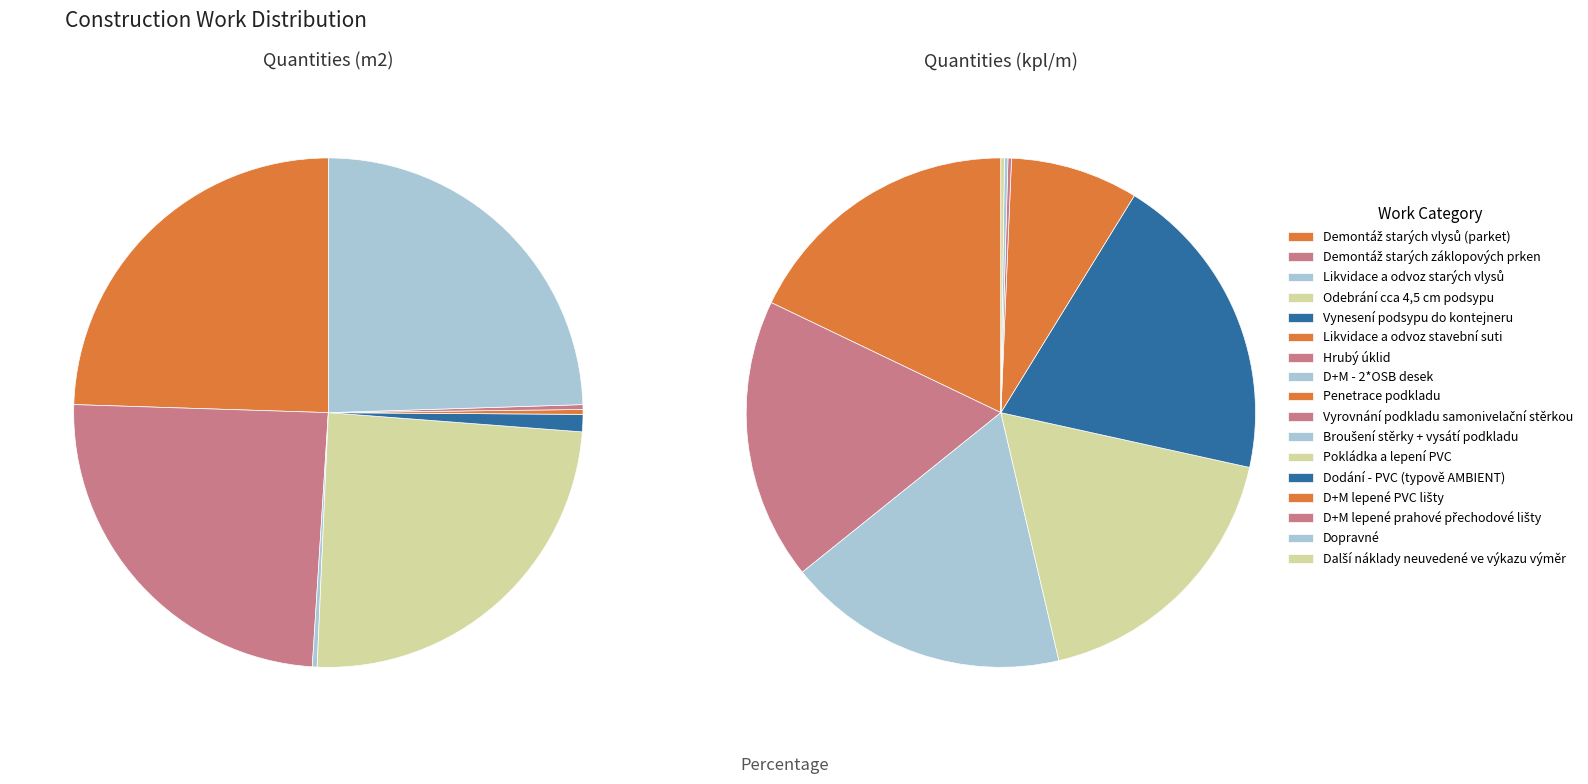

To the nearest percent, what percentage of the pie is Demontáž starých vlysů (parket)?

10%